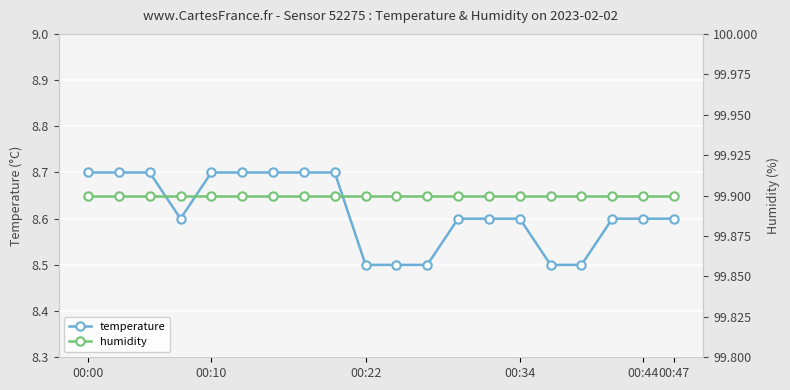

The value of temperature at 00:00 is 2.7. True or false?

False